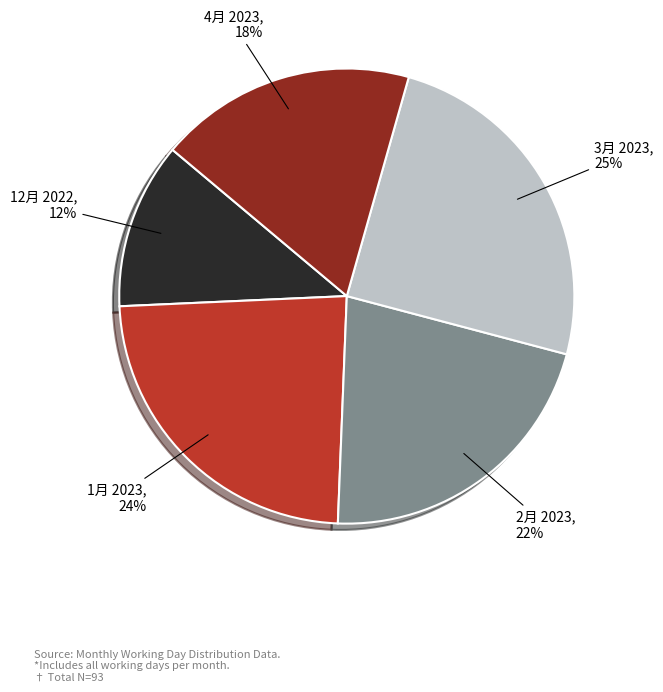

Do 3月 2023 and 4月 2023 together represent more than half of the pie?

No